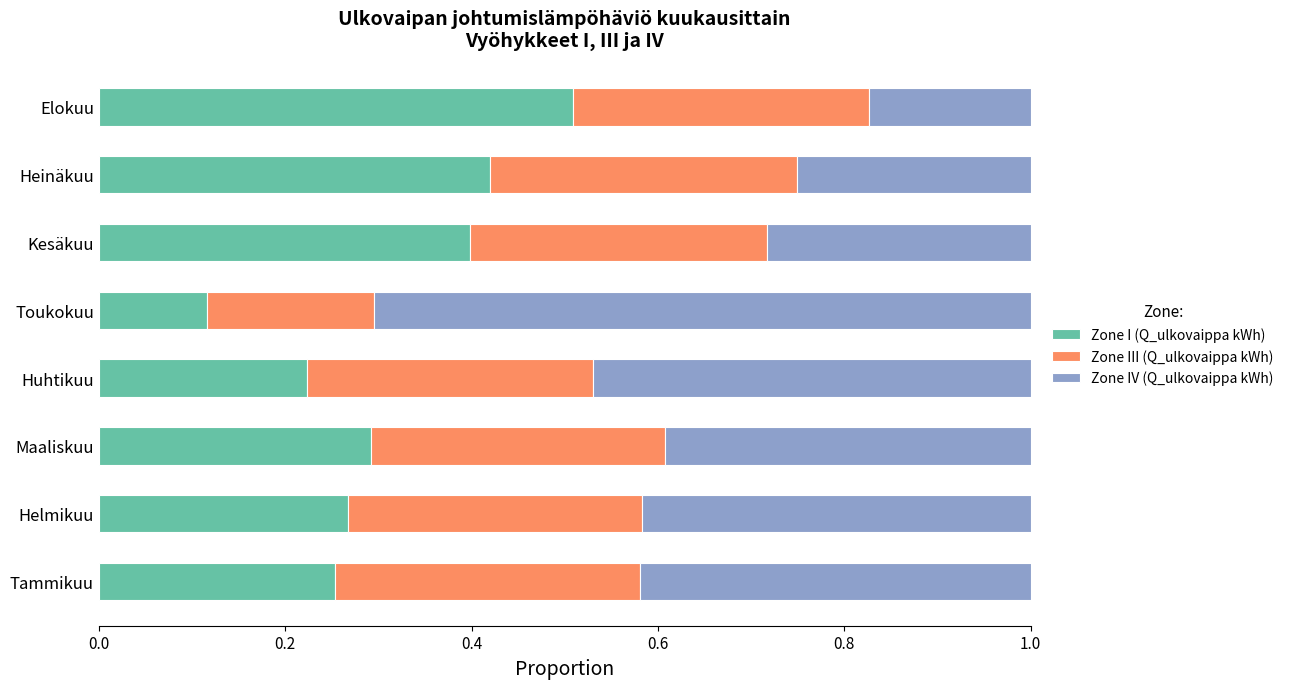

What are all the series names shown in the legend?

Zone I (Q_ulkovaippa kWh), Zone III (Q_ulkovaippa kWh), Zone IV (Q_ulkovaippa kWh)